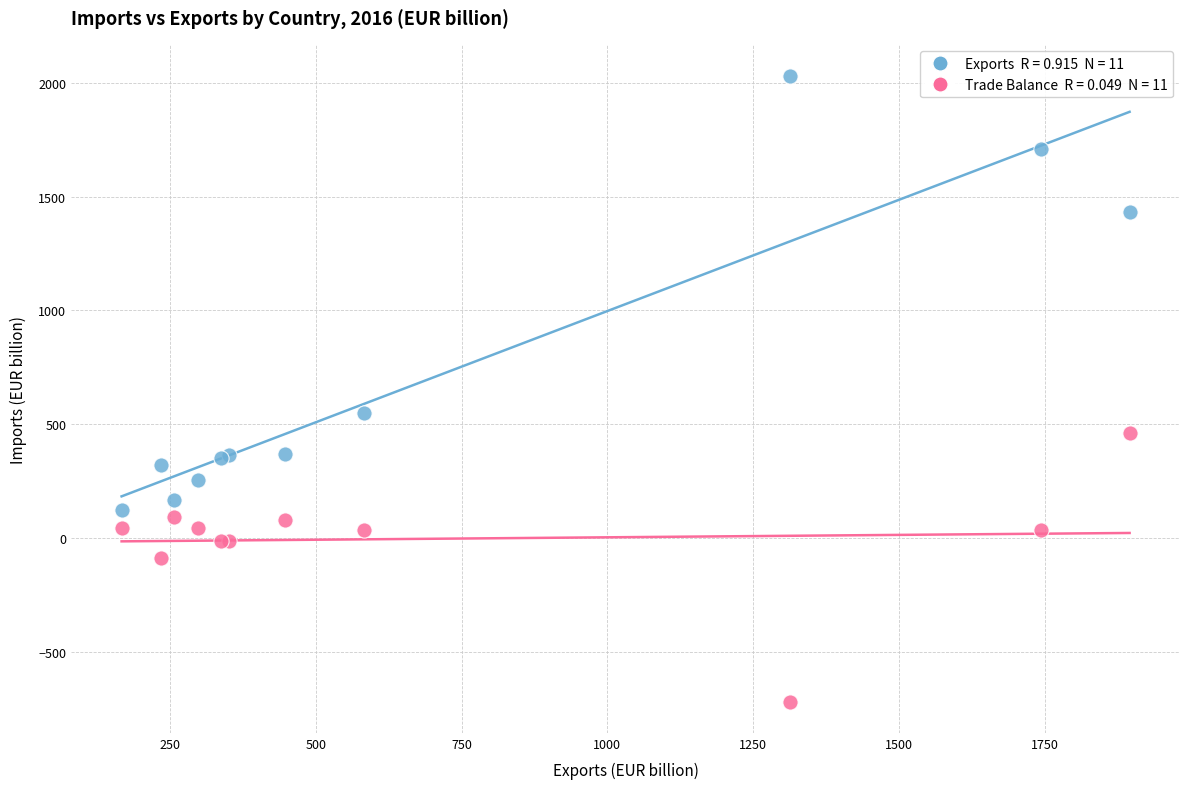

Across all series, what Y value is closest to 656?

548.3